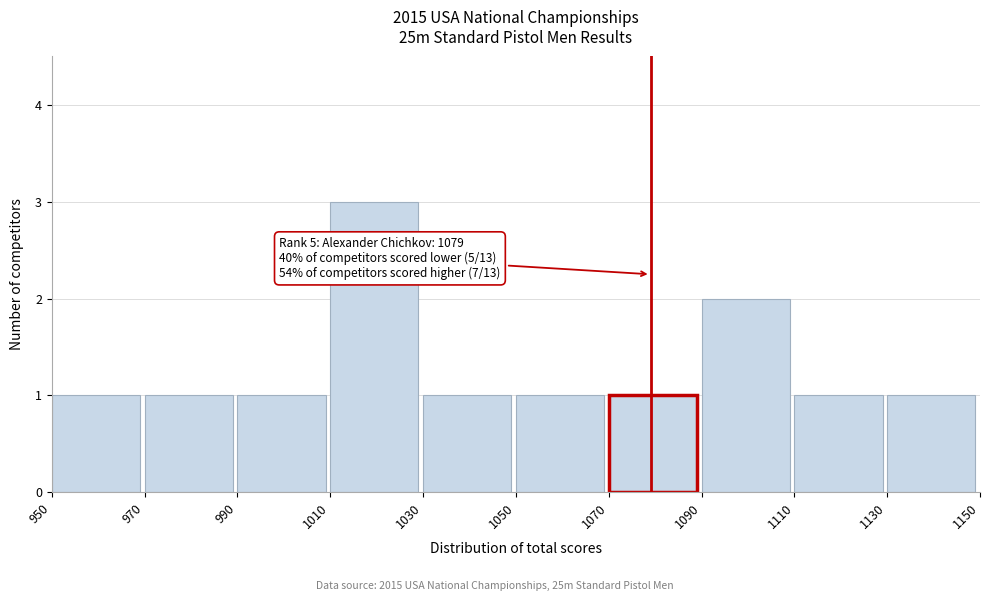

Over which range of the x-axis is the bar tallest?

1010 to 1030